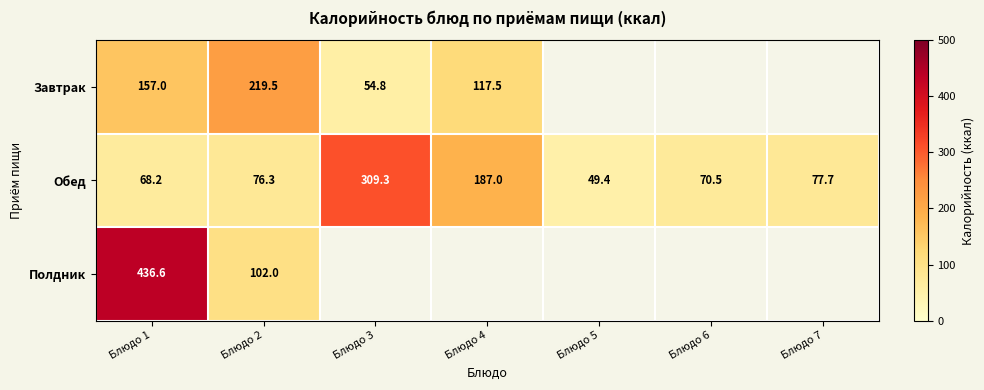

Is it true that Обед equals 70.5 at Блюдо 6?

True